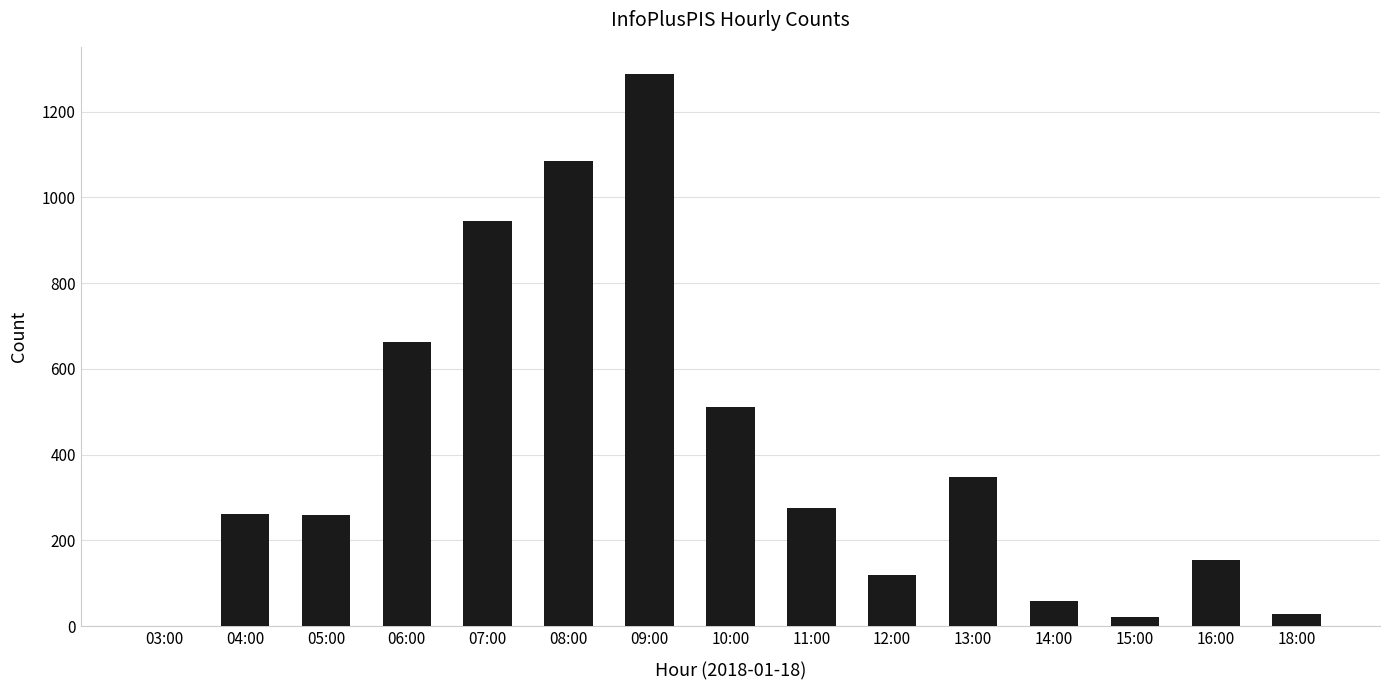

What is the greatest value displayed?

1287